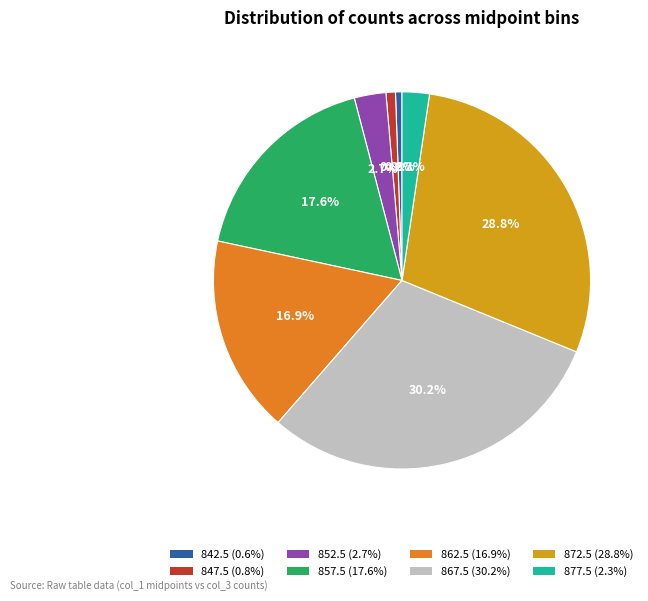

Is it true that 842.5 is 8% of the pie?

False